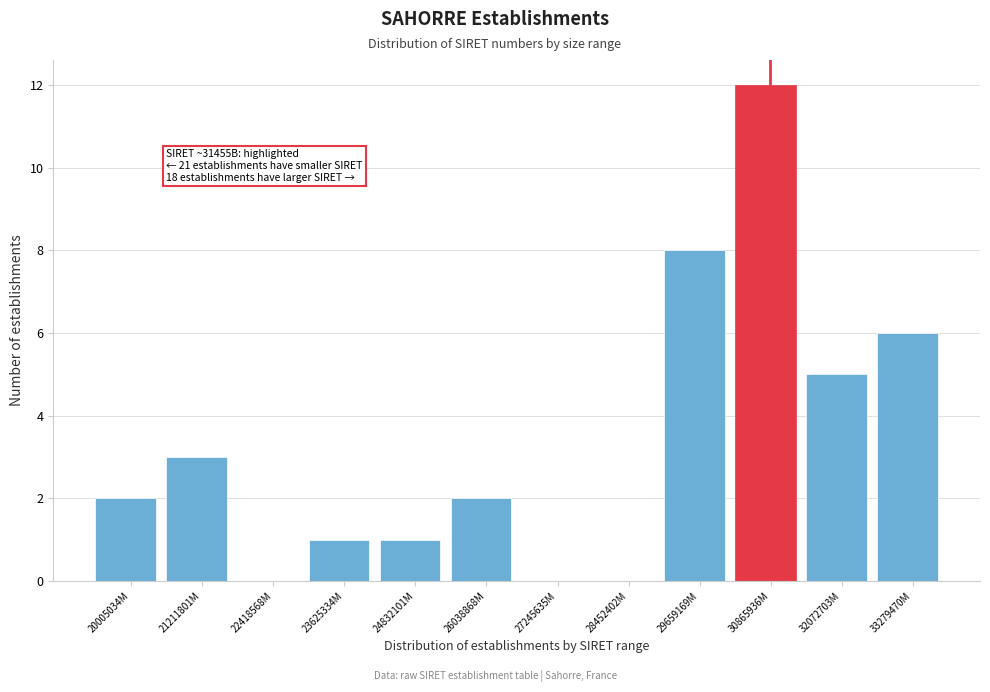

Reading left to right, list all the values displayed in this chart.

20005034M=2	21211801M=3	22418568M=0	23625334M=1	24832101M=1	26038868M=2	27245635M=0	28452402M=0	29659169M=8	30865936M=12	32072703M=5	33279470M=6